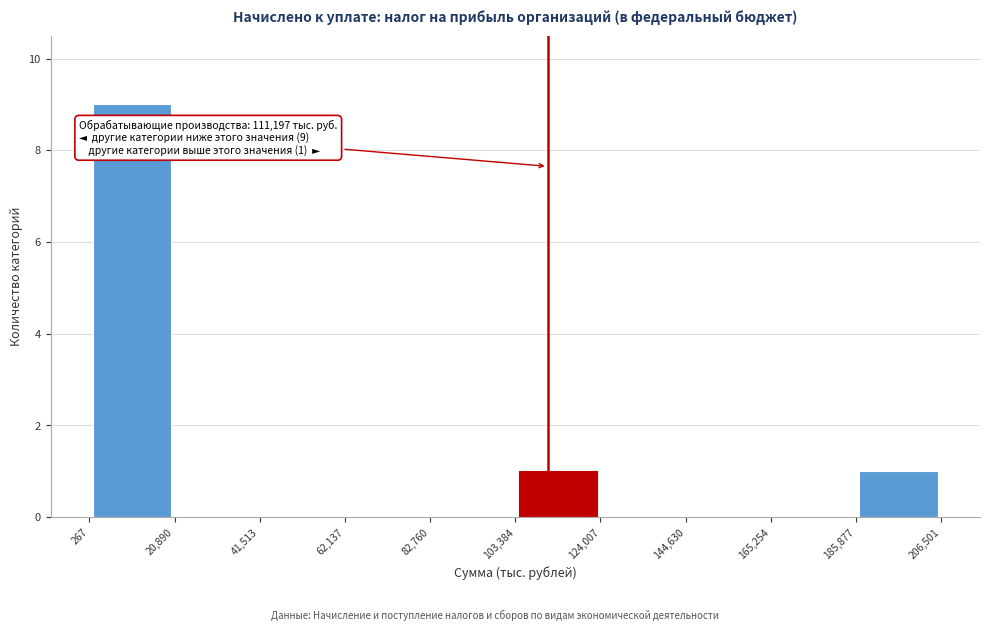

Over which range of the x-axis is the bar tallest?

267 to 20,890